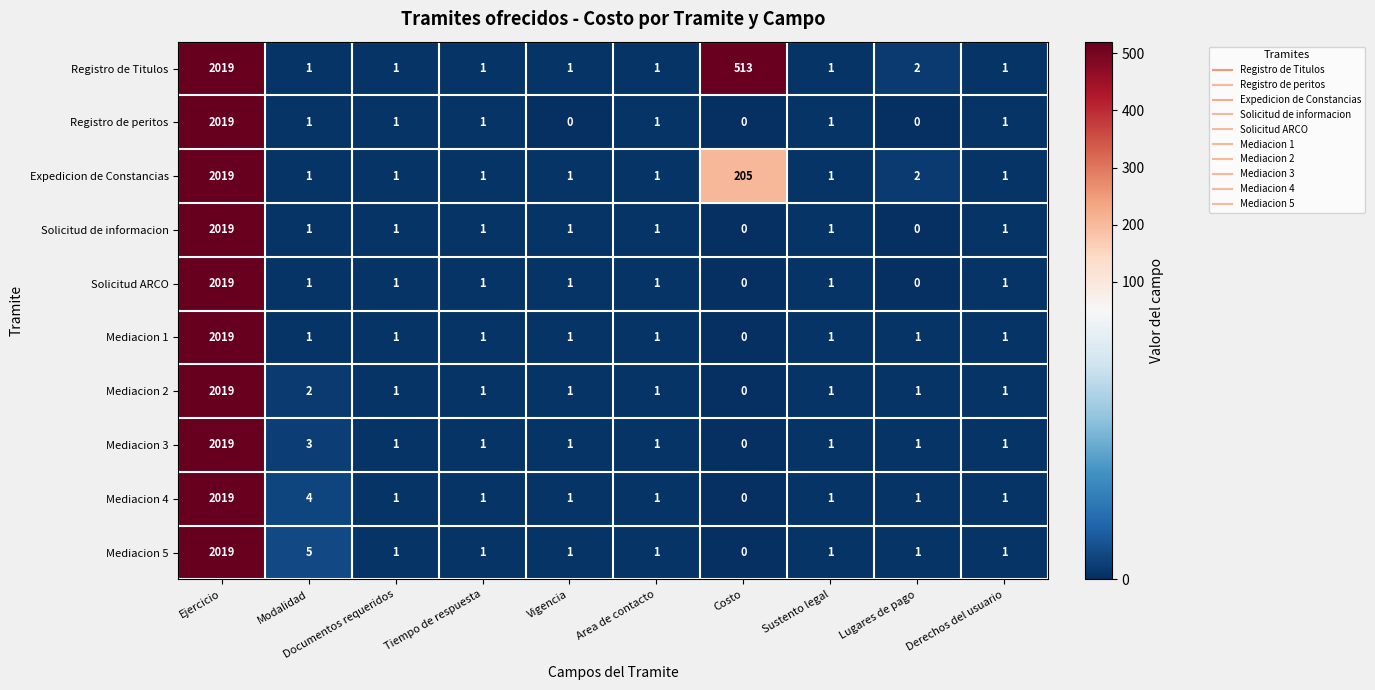

What is the difference between the maximum and minimum values in the Registro de peritos series?

2019